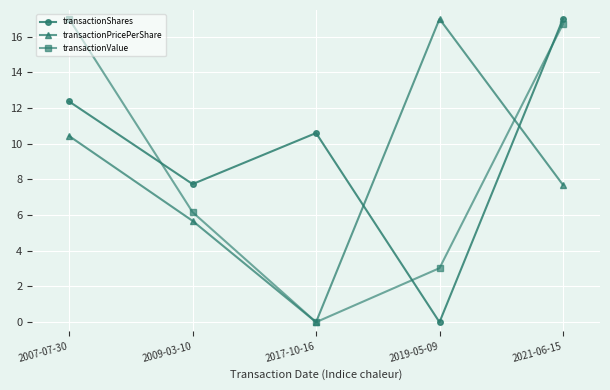

How many values in the transactionValue series are below 6?

2